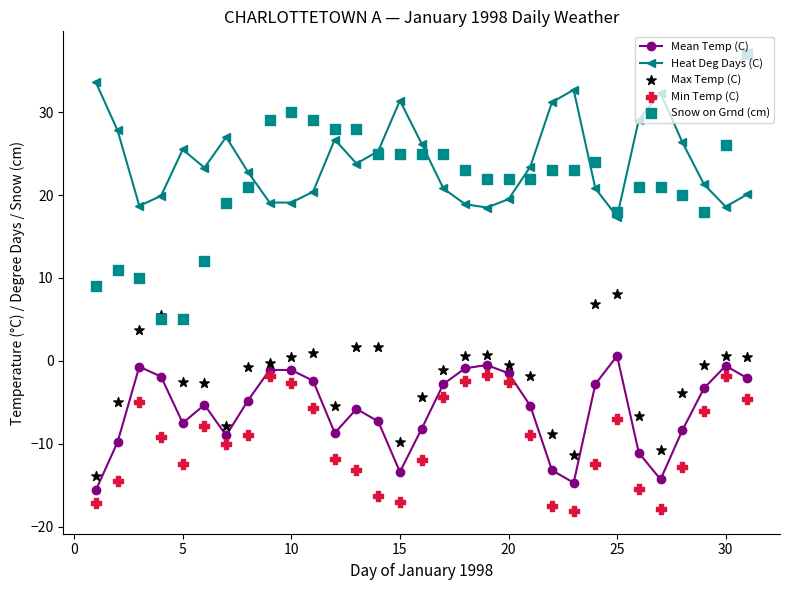

Which series contains the lowest Y value?

Min Temp (C)